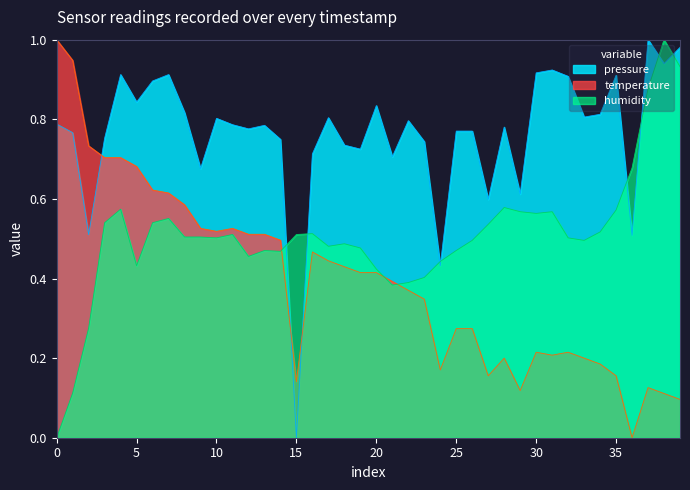

The value of pressure at 35 is 0.2. True or false?

False